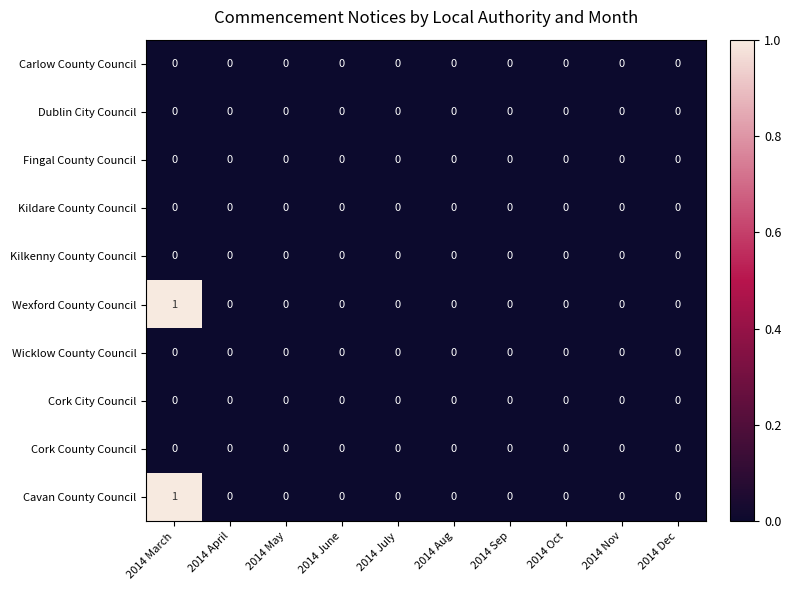

The value of Wicklow County Council at 2014 June is 0. True or false?

True